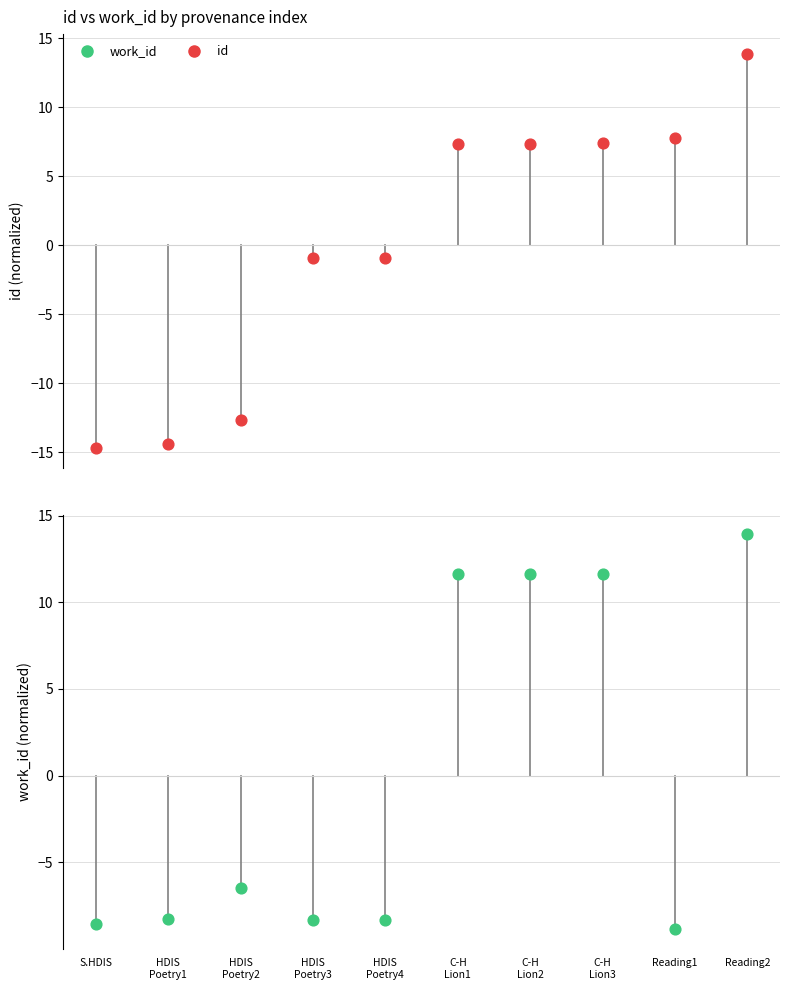

What is the total value across all series at C-H
Lion3?

19.0